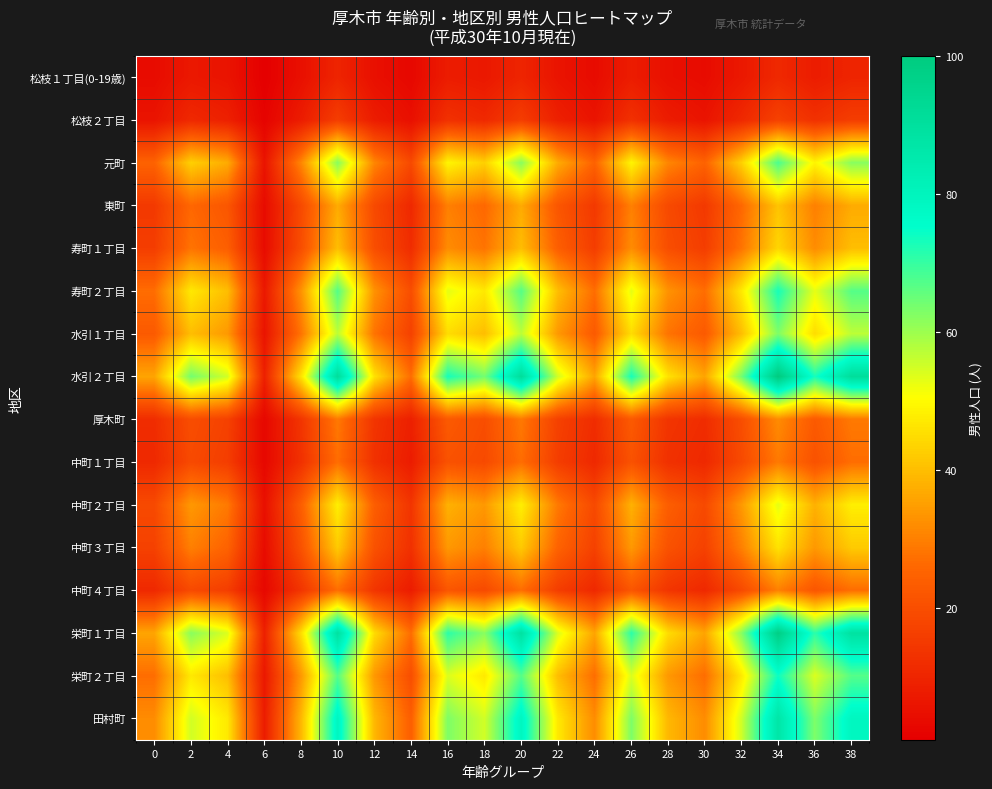

At how many categories does at least one series exceed 37?

15